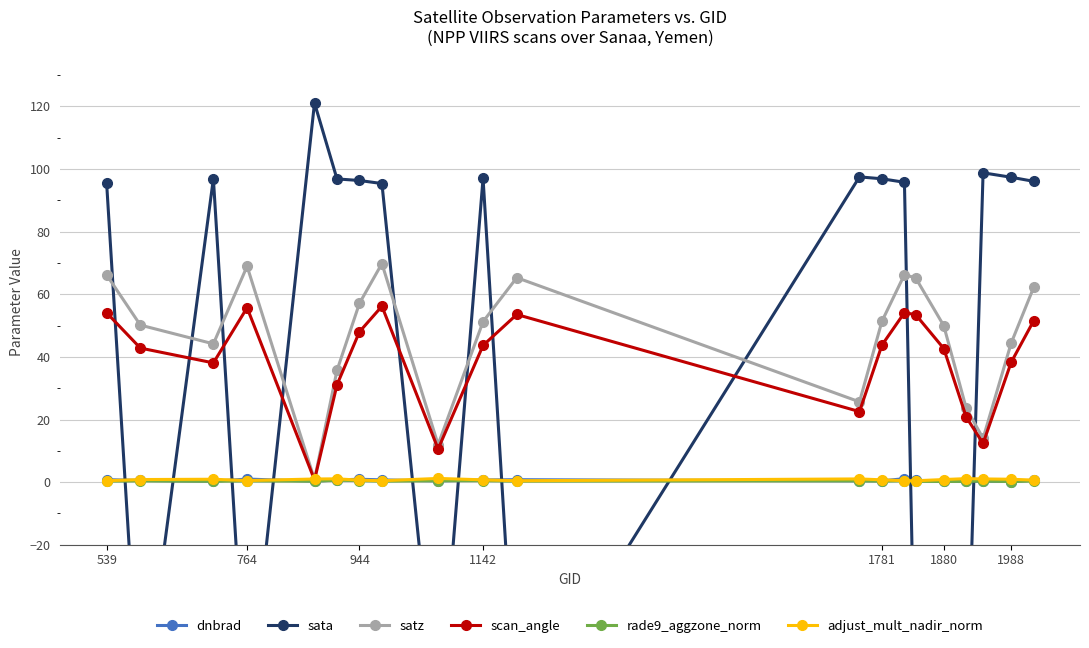

True or false: rade9_aggzone_norm has more than 2 interior local peaks.

True